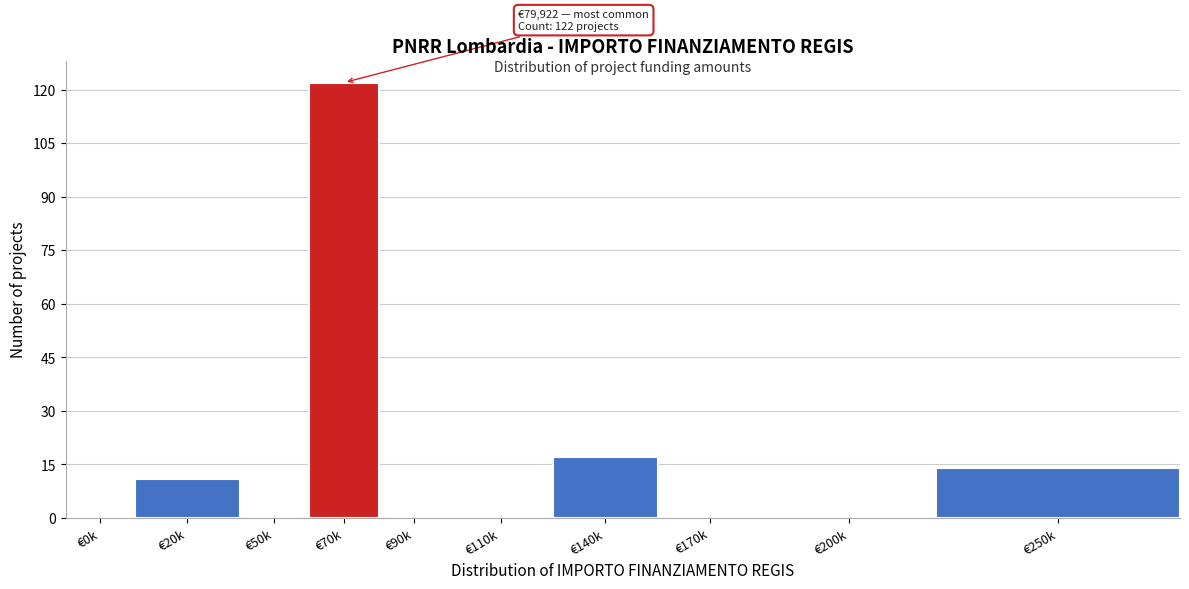

Reading left to right, list all the values displayed in this chart.

€0k=0	€20k=11	€50k=0	€70k=122	€90k=0	€110k=0	€140k=17	€170k=0	€200k=0	€250k=14